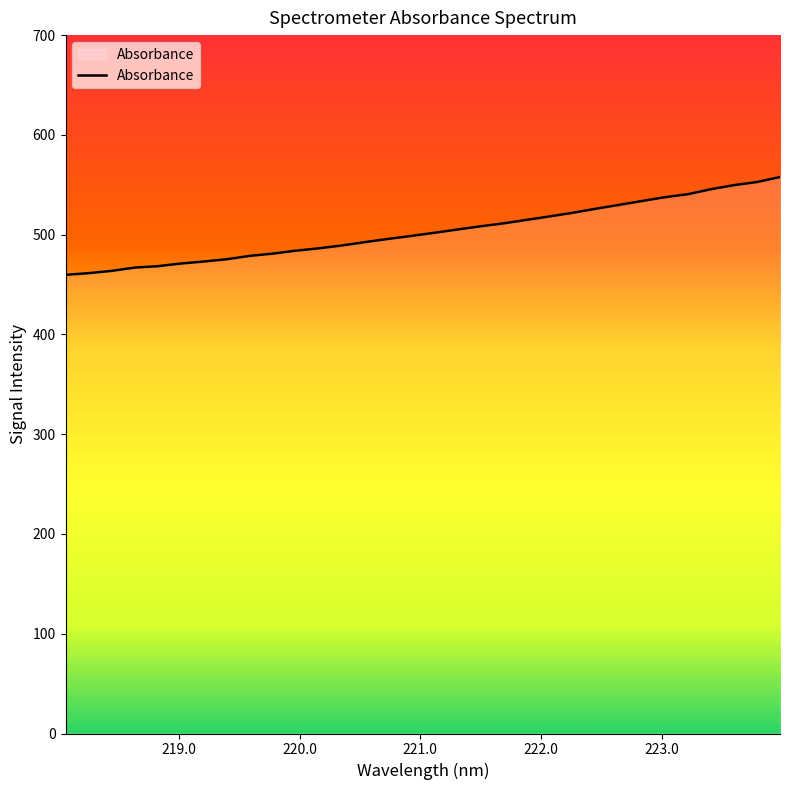

What is the average value?

503.2